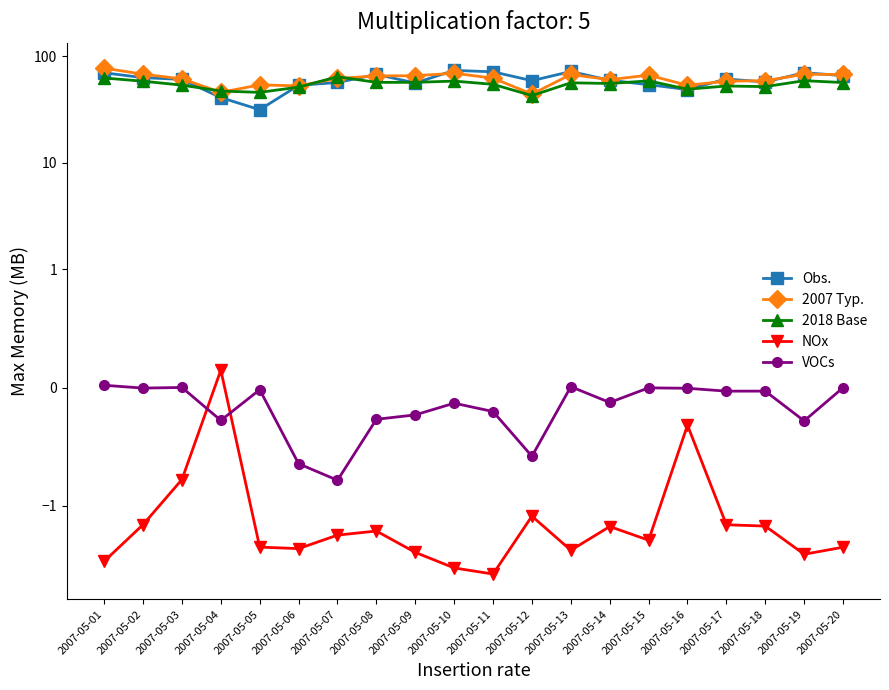

The value of Obs. at 2007-05-03 is 60.4. True or false?

True